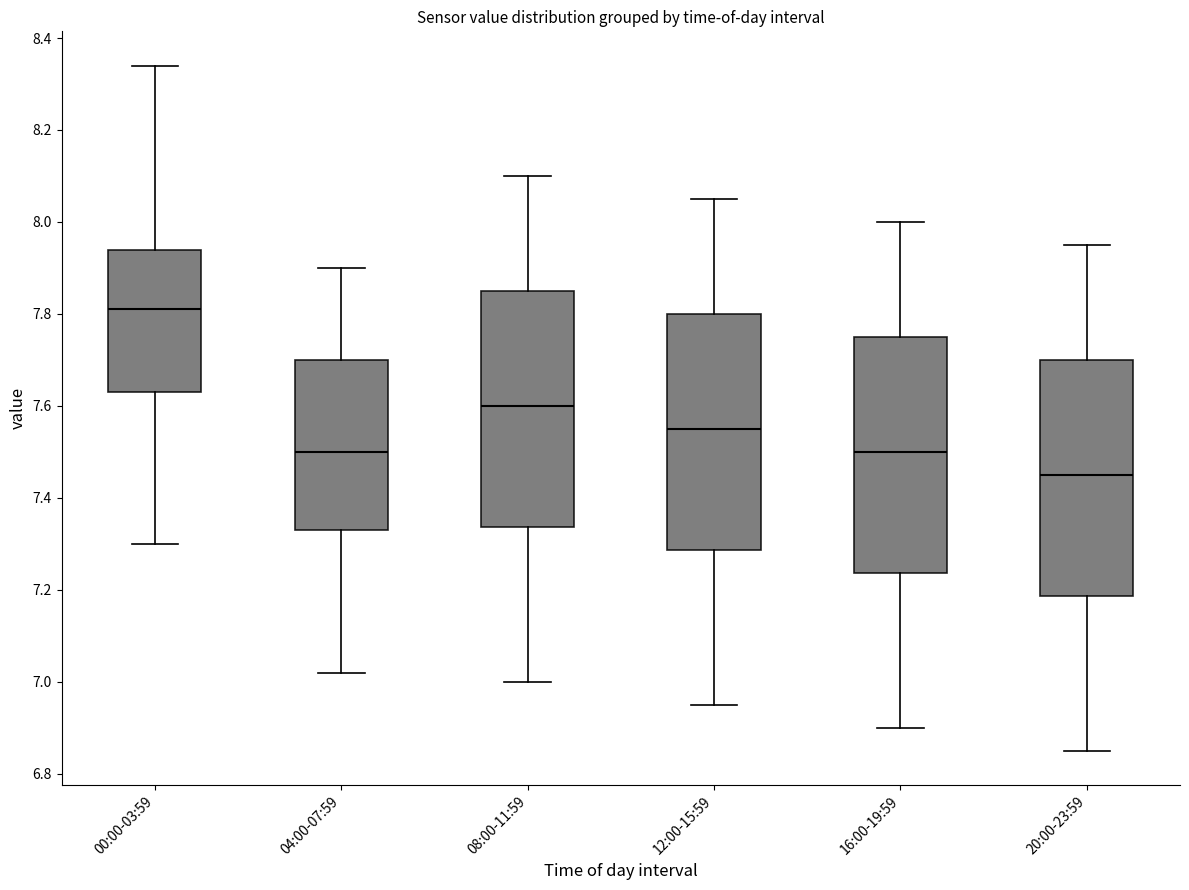

Reading left to right, read every box against the y-axis: the position of its median line, the range the box covers, and the ends of its whiskers. The values are not printed on the chart, so give them approximately, as read against the axis.

00:00-03:59: median 7.82, box 7.64 to 7.94, whiskers 7.30 to 8.34
04:00-07:59: median 7.50, box 7.34 to 7.70, whiskers 7.02 to 7.90
08:00-11:59: median 7.60, box 7.34 to 7.86, whiskers 7.00 to 8.10
12:00-15:59: median 7.56, box 7.28 to 7.80, whiskers 6.96 to 8.06
16:00-19:59: median 7.50, box 7.24 to 7.76, whiskers 6.90 to 8.00
20:00-23:59: median 7.46, box 7.18 to 7.70, whiskers 6.86 to 7.96